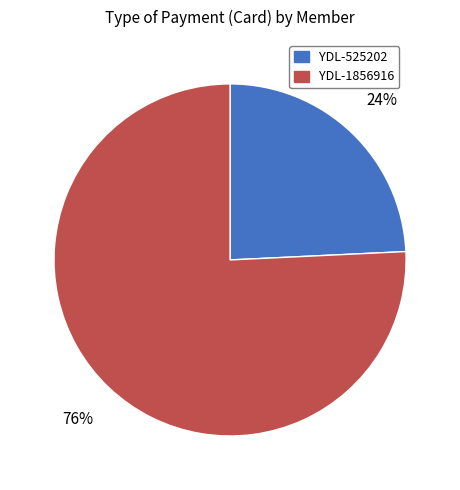

How many segments does this pie chart have?

2